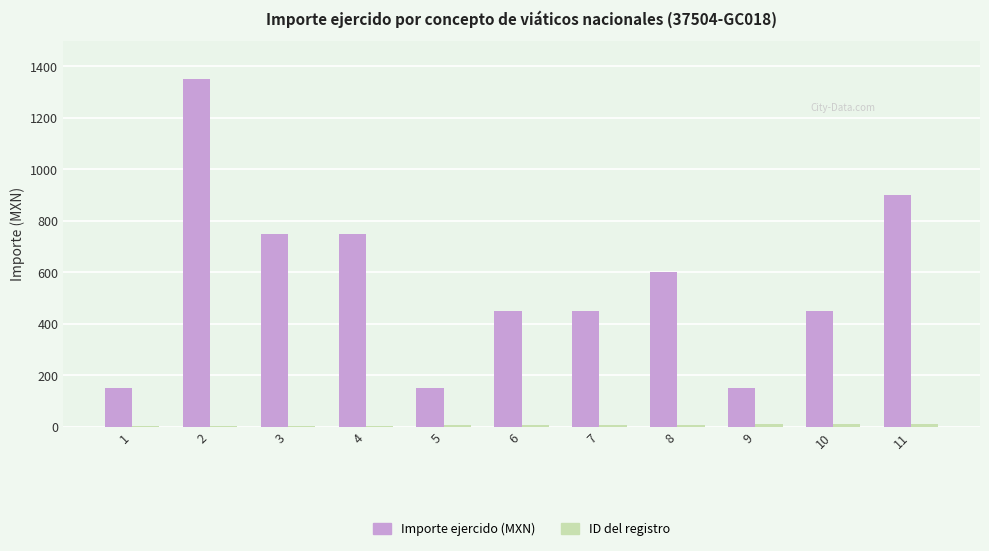

Between 6 and 9, which series saw the biggest shift?

Importe ejercido (MXN)